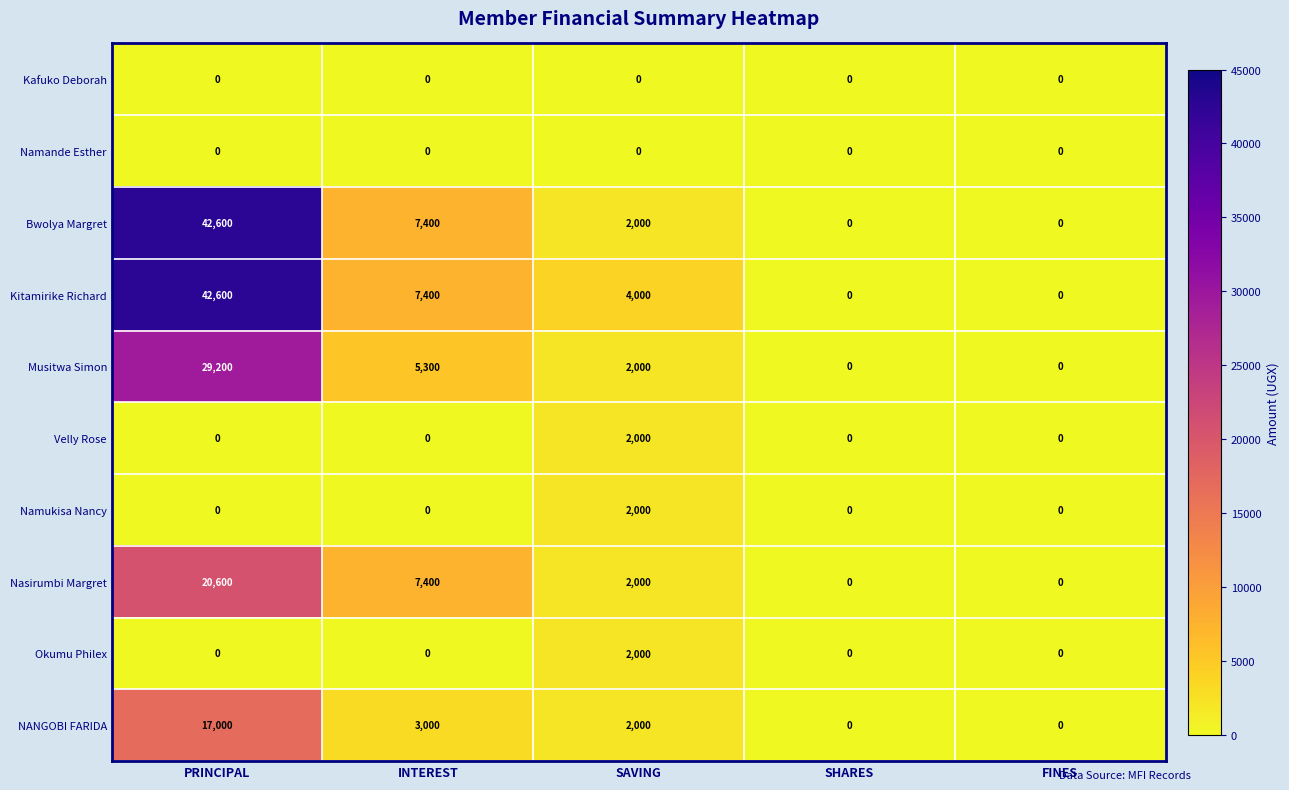

How many data points in Bwolya Margret are less than 2000?

2